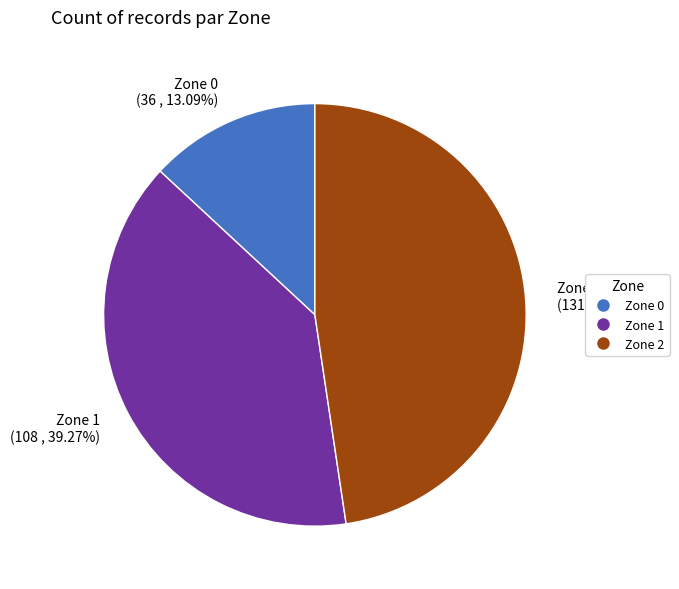

Is it true that Zone 1 is 39% of the pie?

True